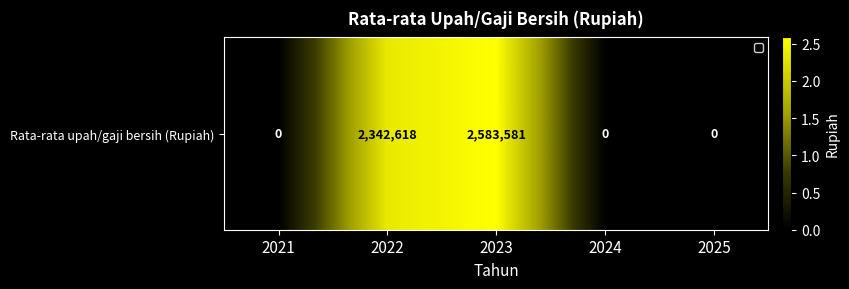

Which category has the highest value across all series?

2023